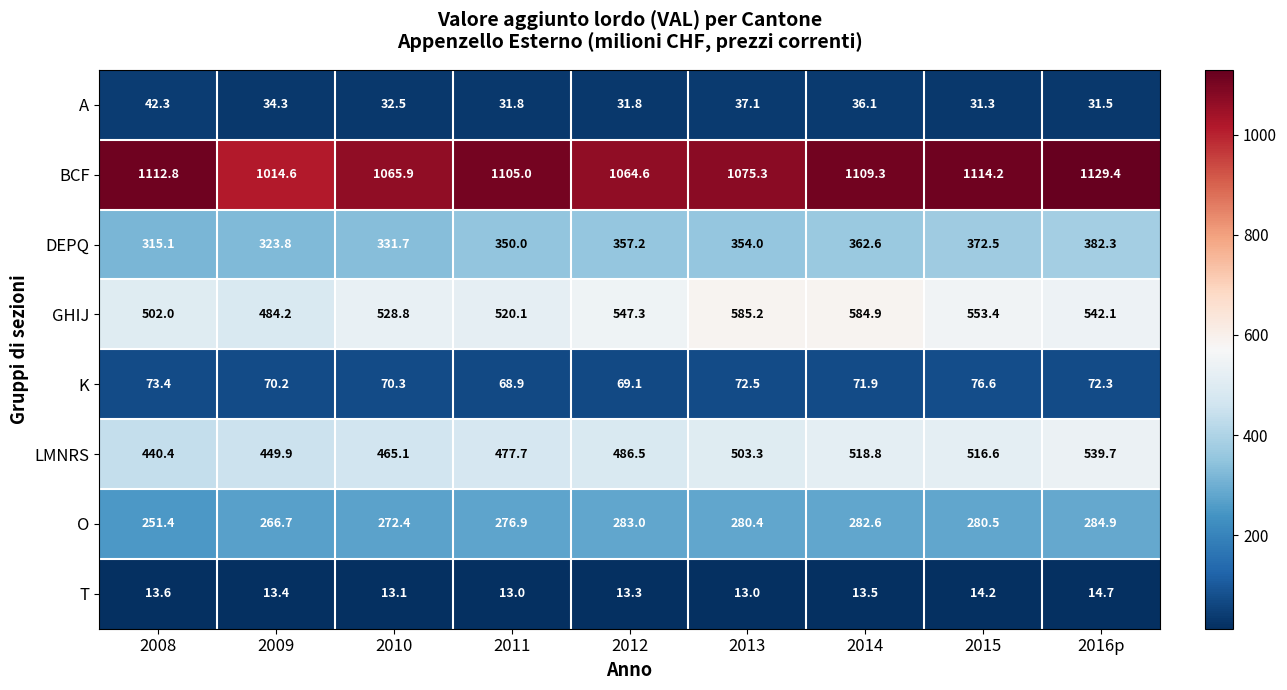

The value of LMNRS at 2009 is 449.9. True or false?

True